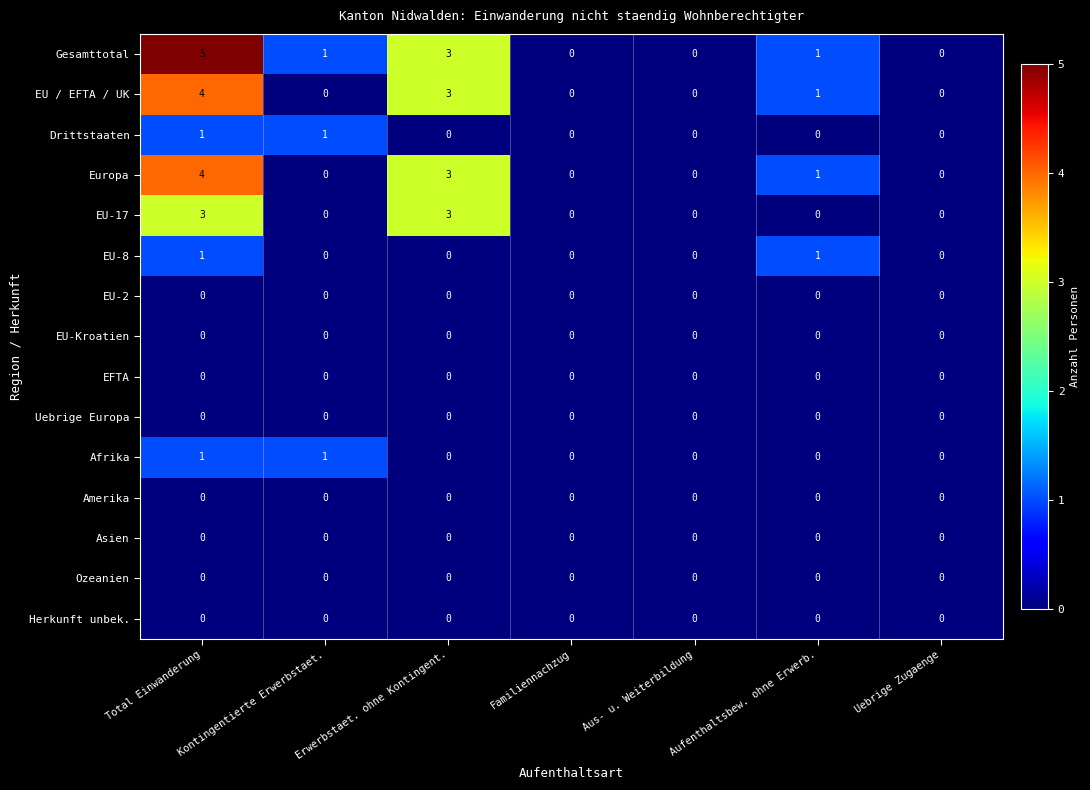

The value of Asien at Total Einwanderung is 0. True or false?

True